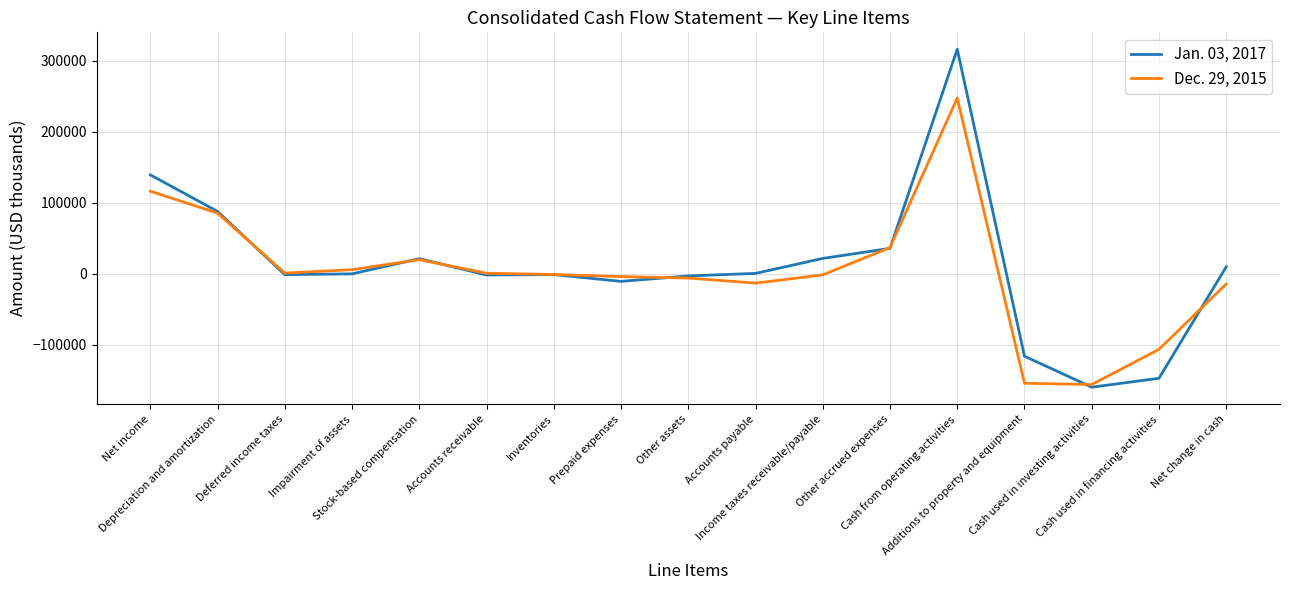

Which series has the widest spread of values?

Jan. 03, 2017